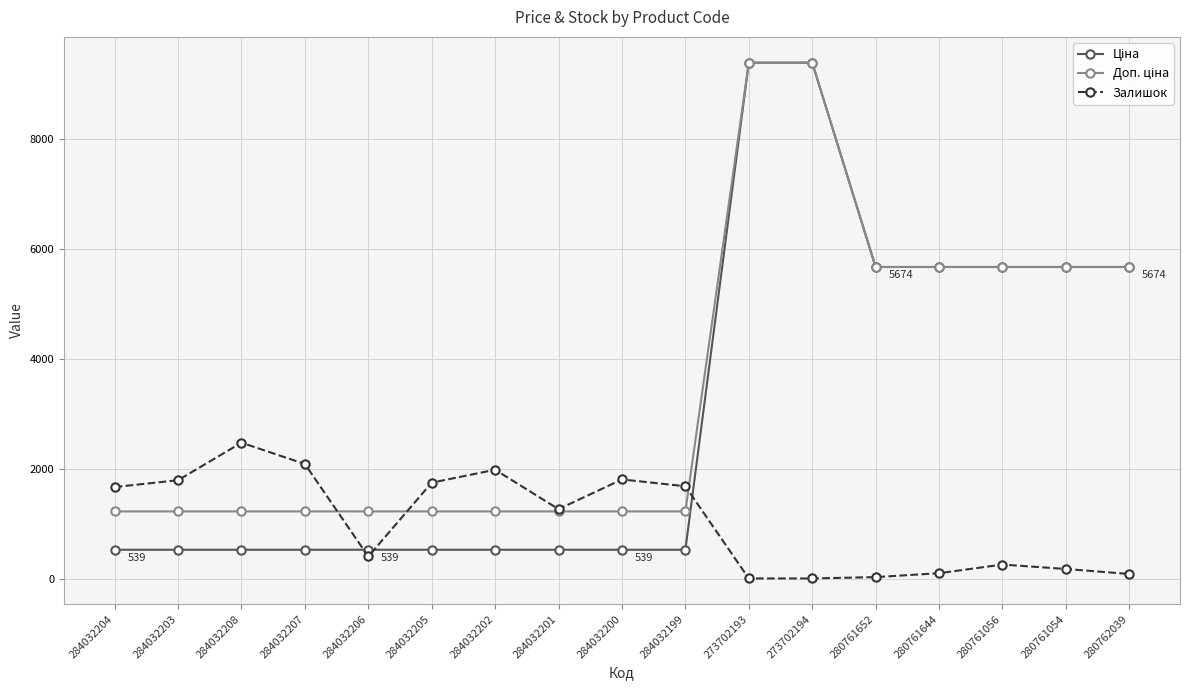

Is it true that Залишок equals 1084.2 at 284032208?

False